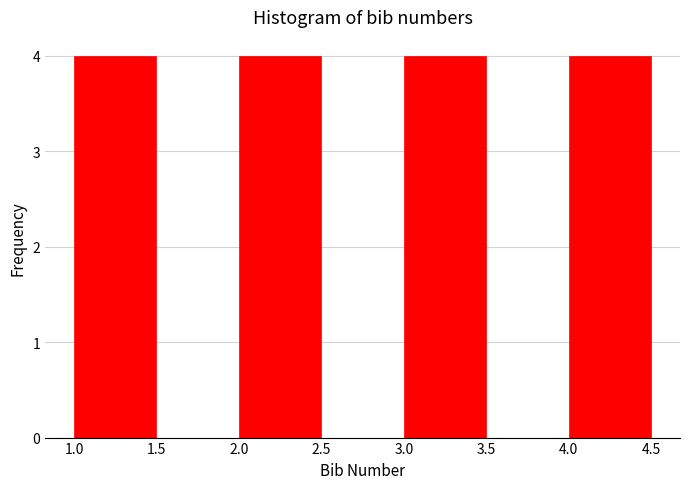

Reading left to right, transcribe this chart: for each bar, give the range it covers on the x-axis and its height. The values are not printed on the chart, so give them approximately, as read against the axis.

1.0 to 1.5: 4
1.5 to 2.0: 0
2.0 to 2.5: 4
2.5 to 3.0: 0
3.0 to 3.5: 4
3.5 to 4.0: 0
4.0 to 4.5: 4